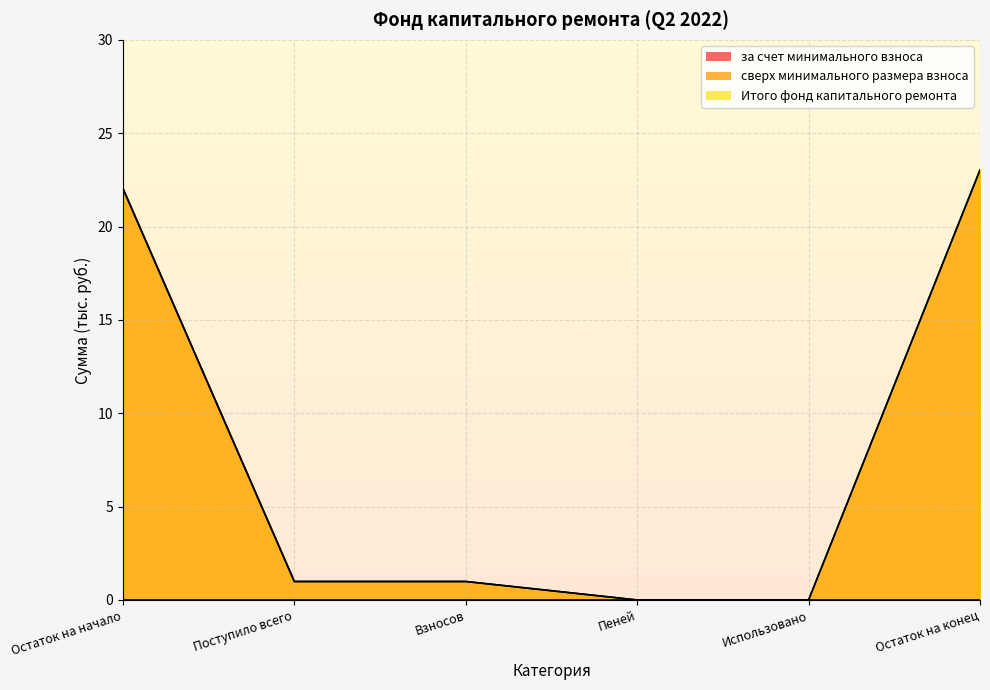

Reading left to right, extract all data points from this chart.

за счет минимального взноса: 22.0	1.0	1.0	0.0	0.0	23.0
Итого фонд капитального ремонта: 22.0	1.0	1.0	0.0	0.0	23.0